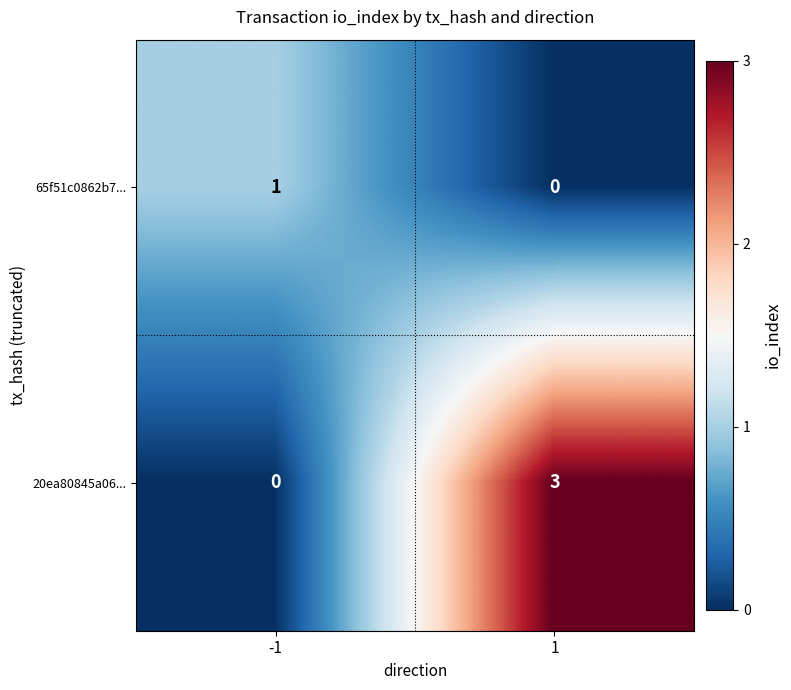

Which series has the widest spread of values?

20ea80845a06...